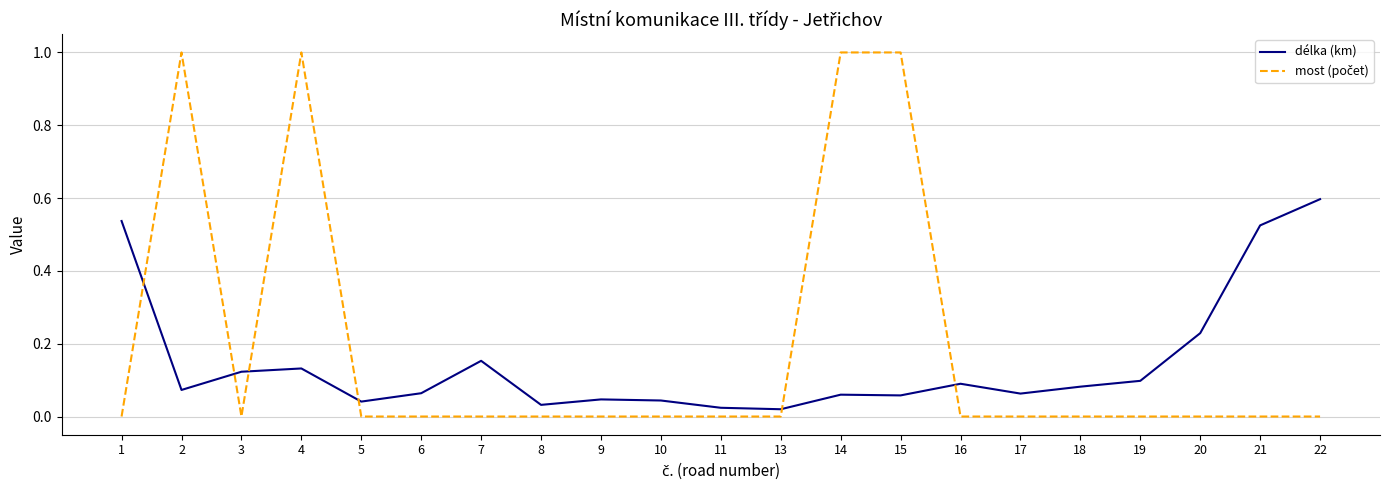

At which category is the sum across all series the highest?

4